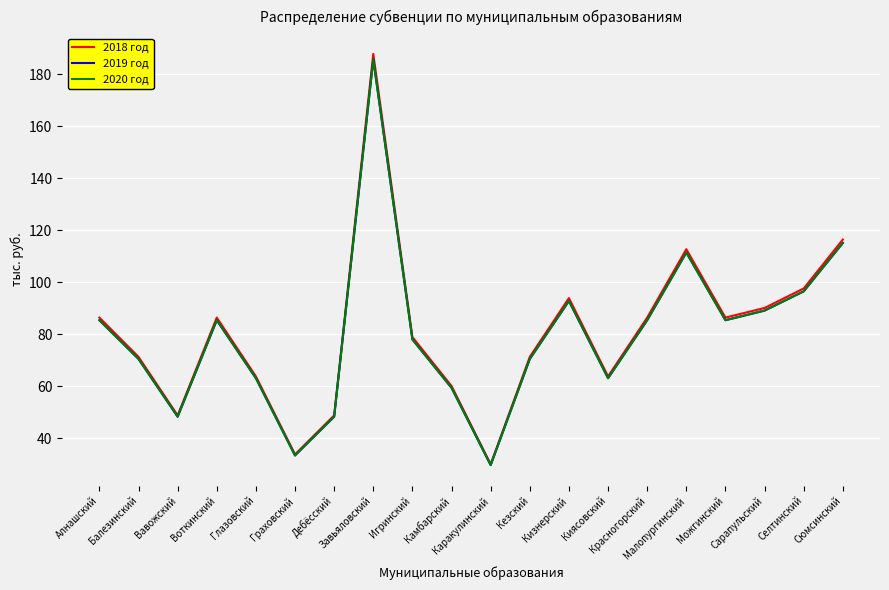

Reading right to left, what are all the values shown in this chart?

2018 год: 116.4	97.6	90.1	86.4	112.7	86.4	63.8	93.9	71.3	30.0	60.1	78.9	187.8	48.8	33.8	63.8	86.4	48.8	71.3	86.4
2019 год: 115.1	96.5	89.1	85.4	111.4	85.4	63.1	92.8	70.5	29.7	59.4	78.0	185.7	48.3	33.4	63.1	85.4	48.3	70.5	85.4
2020 год: 115.1	96.5	89.1	85.4	111.4	85.4	63.1	92.8	70.5	29.7	59.4	78.0	185.7	48.3	33.4	63.1	85.4	48.3	70.5	85.4